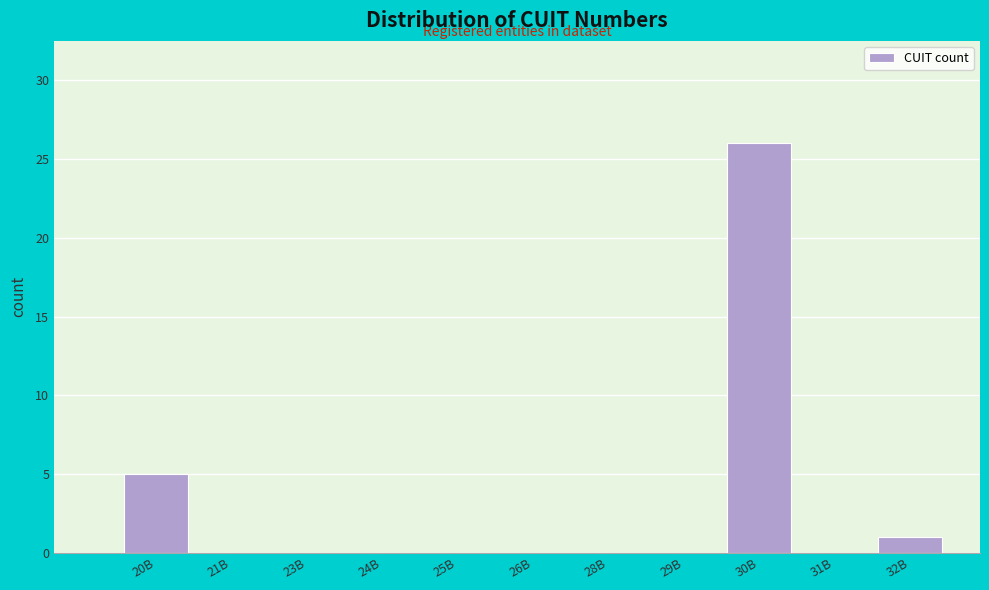

Reading right to left, transcribe all the data shown in this chart.

32B=1	31B=0	30B=26	29B=0	28B=0	26B=0	25B=0	24B=0	23B=0	21B=0	20B=5